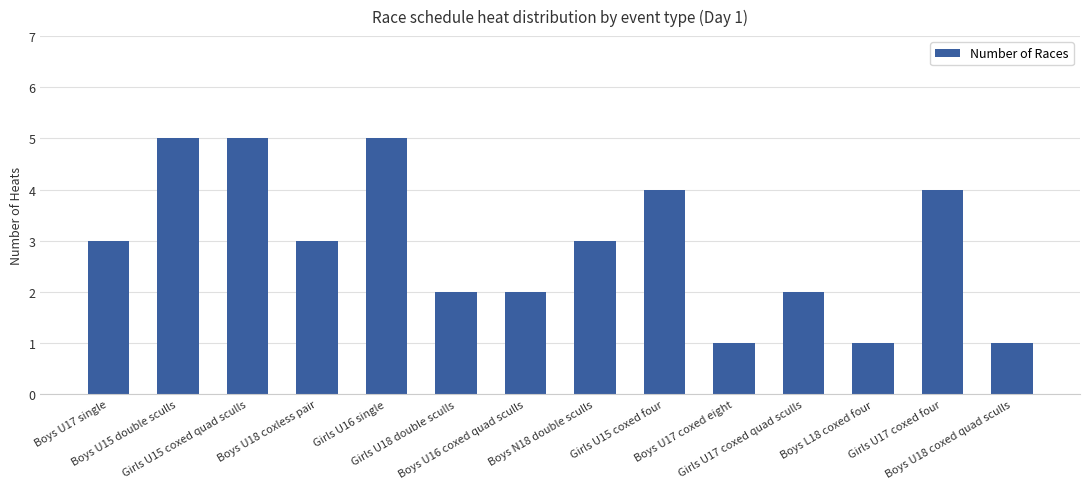

What is the label of the 13th bar from the right?

Boys U15 double sculls